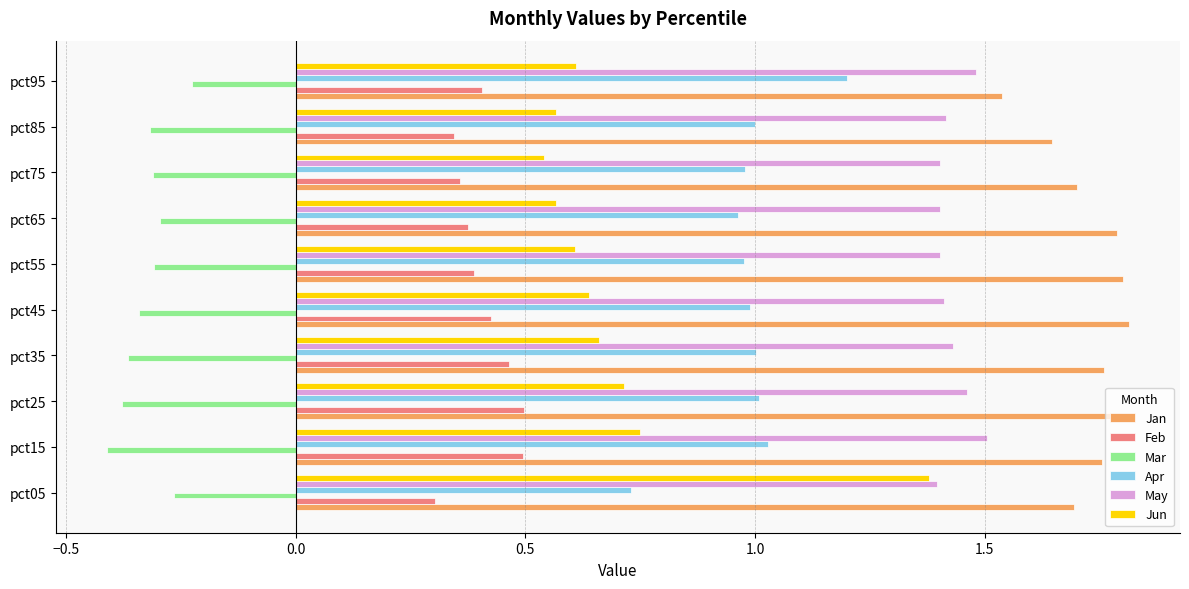

True or false: May has a value of 0.4 at pct45.

False